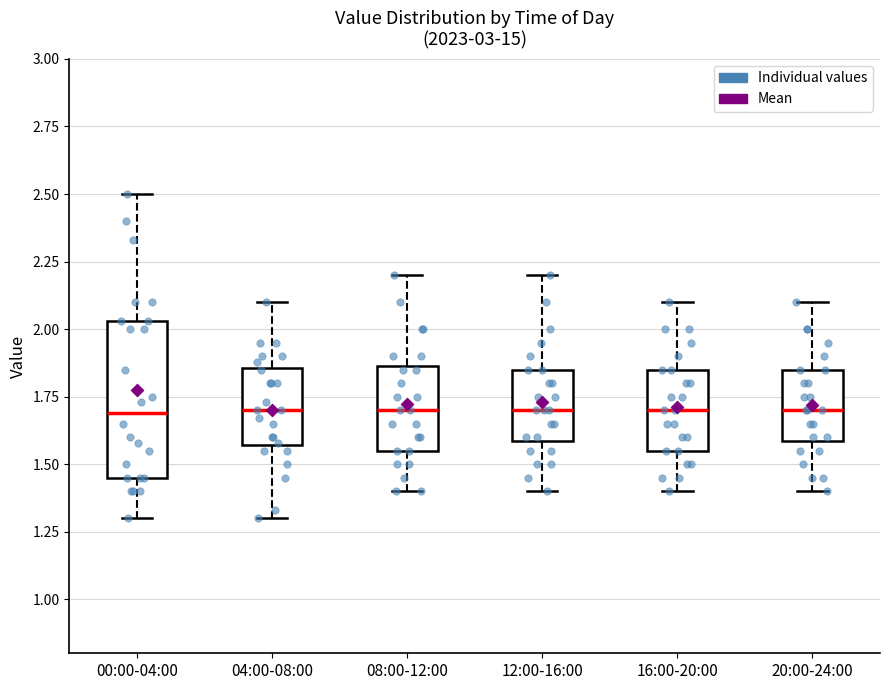

Reading left to right, read every box against the y-axis: the position of its median line, the range the box covers, and the ends of its whiskers. The values are not printed on the chart, so give them approximately, as read against the axis.

00:00-04:00: median 1.70, box 1.45 to 2.05, whiskers 1.30 to 2.50
04:00-08:00: median 1.70, box 1.55 to 1.85, whiskers 1.30 to 2.10
08:00-12:00: median 1.70, box 1.55 to 1.85, whiskers 1.40 to 2.20
12:00-16:00: median 1.70, box 1.60 to 1.85, whiskers 1.40 to 2.20
16:00-20:00: median 1.70, box 1.55 to 1.85, whiskers 1.40 to 2.10
20:00-24:00: median 1.70, box 1.60 to 1.85, whiskers 1.40 to 2.10